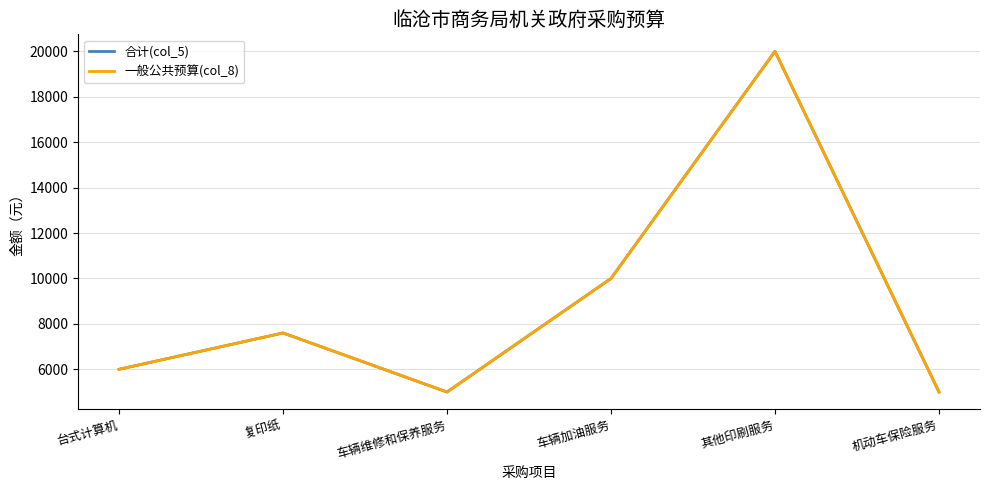

What is the label of the 5th point from the right?

复印纸